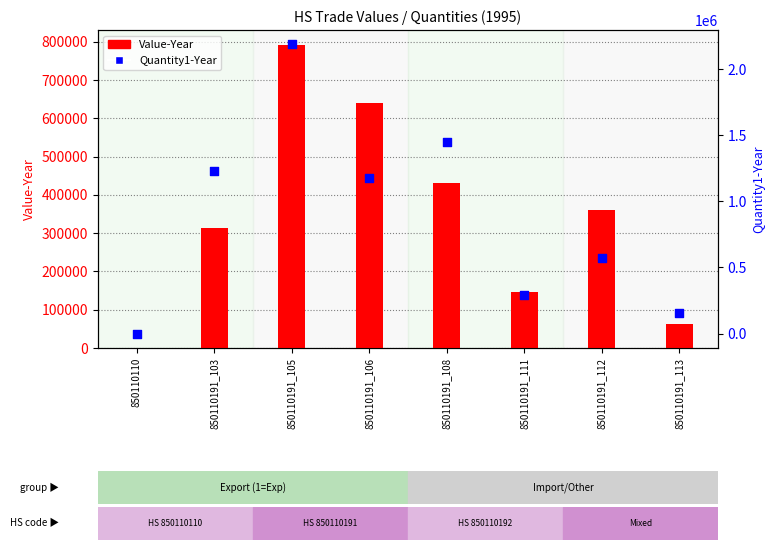

At how many categories does at least one series exceed 1571636?

1